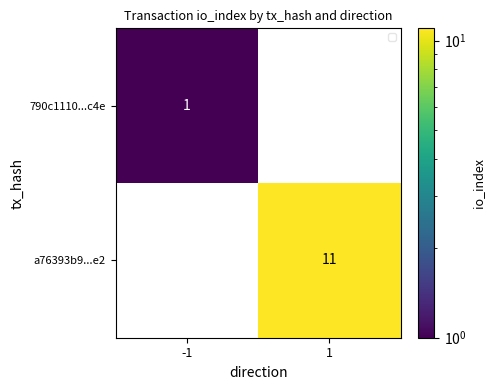

What is the difference between the maximum and minimum values in the a76393b9...e2 series?

11